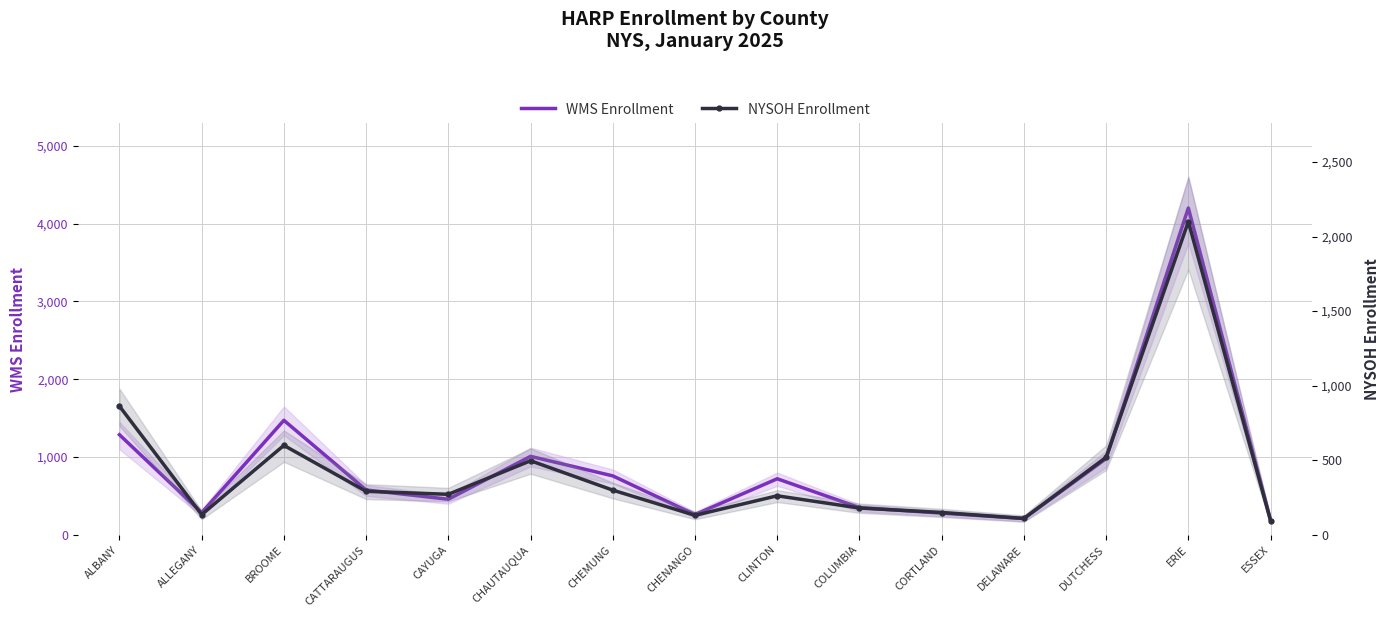

Rank the series by their average value, from lowest to highest.

NYSOH Enrollment, WMS Enrollment